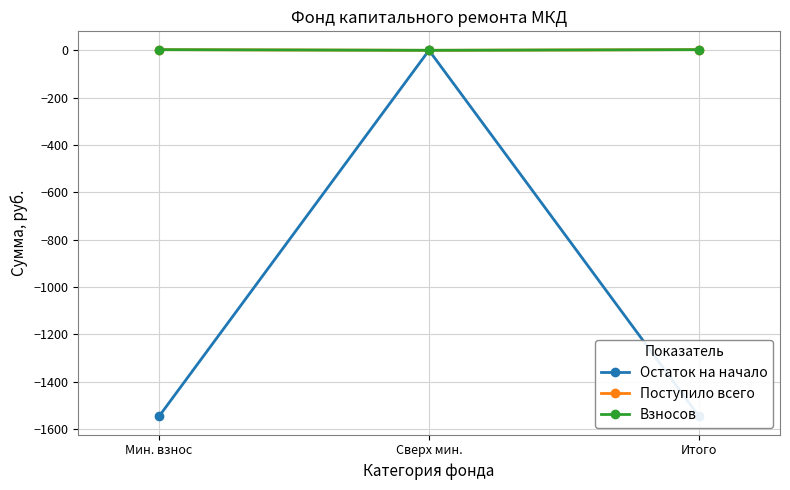

What is the label of the 1st point from the right?

Итого